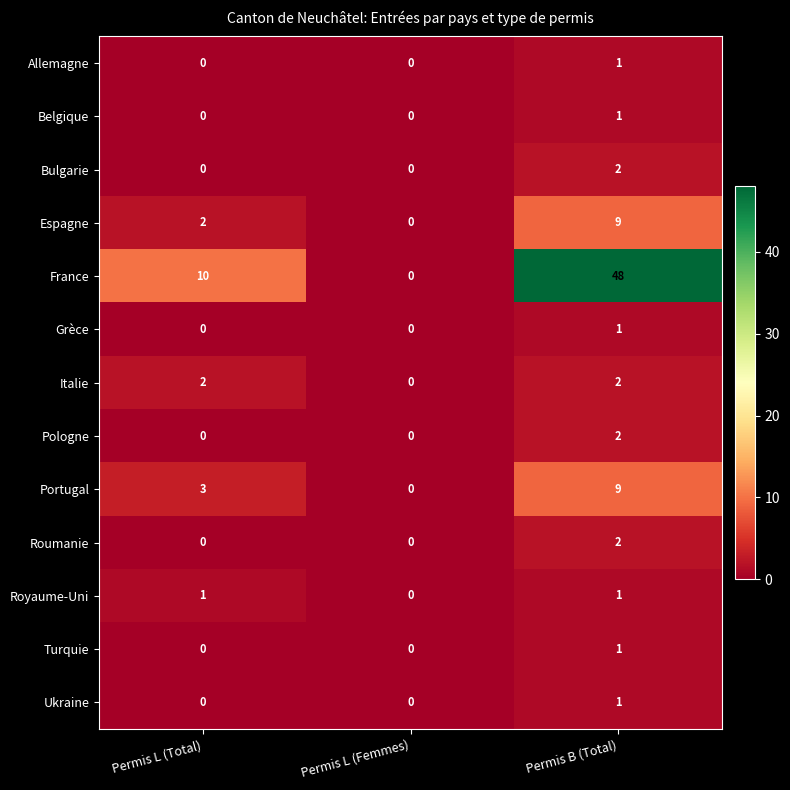

Which series has the largest total across all categories?

France